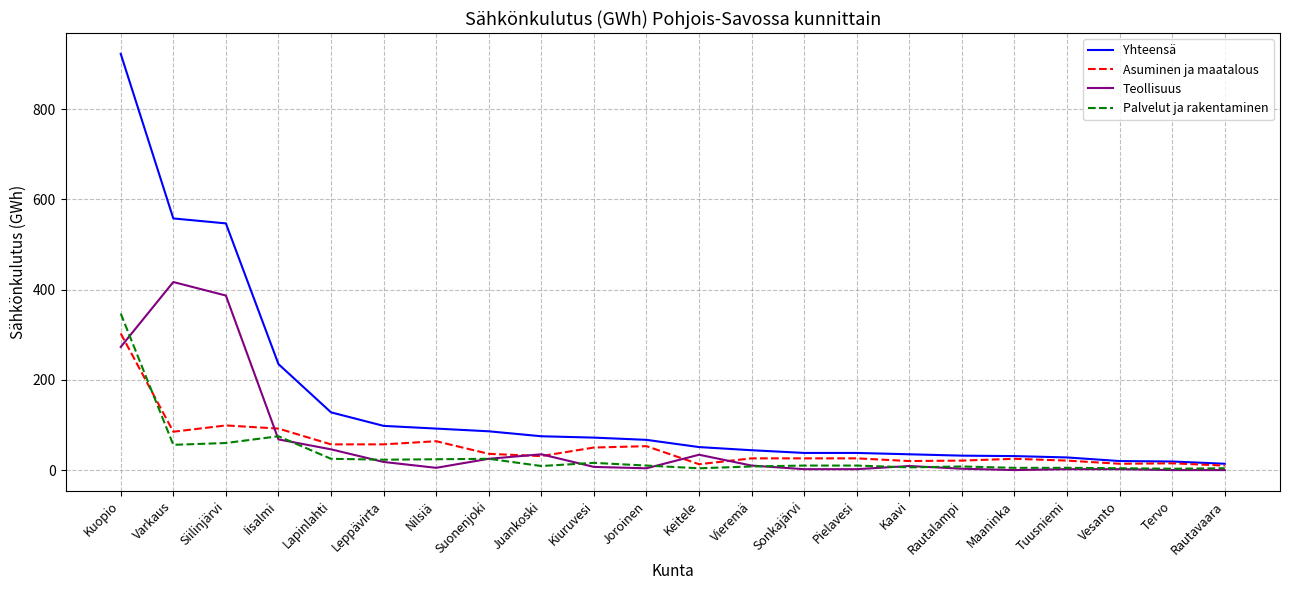

What value does the Yhteensä series have at Siilinjärvi, to the nearest 50?

550